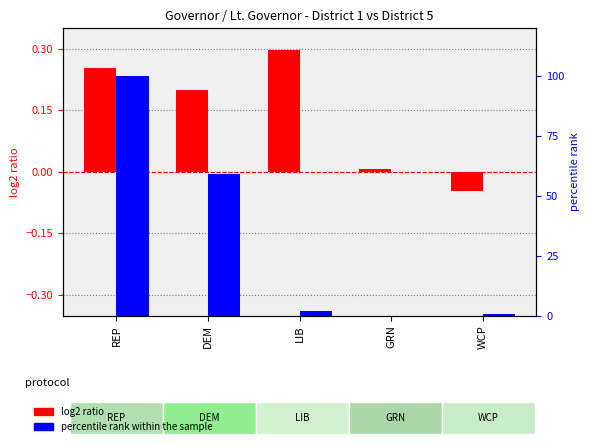

List the series in order of their peak value, highest first.

percentile rank within the sample, log2 ratio